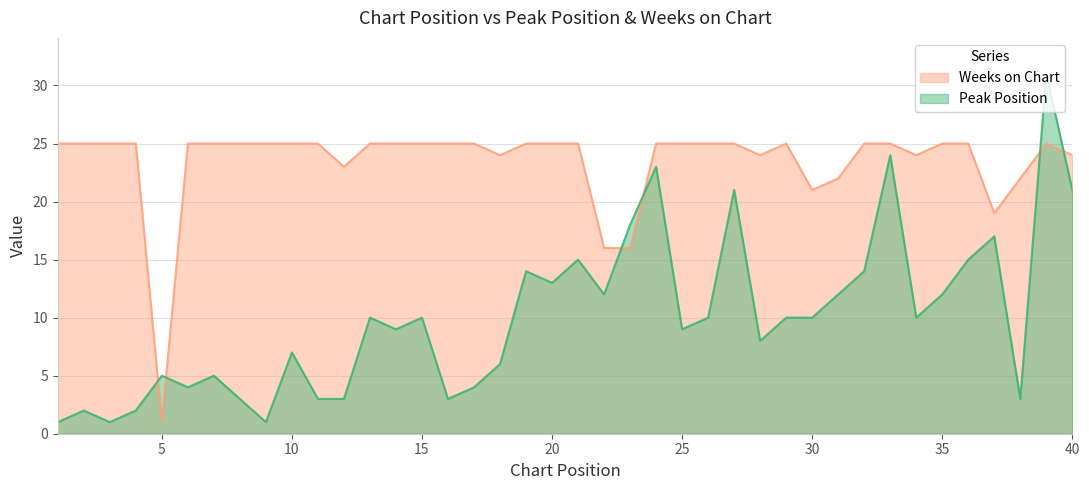

Reading right to left, transcribe all the data shown in this chart.

Peak Position: 21	31	3	17	15	12	10	24	14	12	10	10	8	21	10	9	23	18	12	15	13	14	6	4	3	10	9	10	3	3	7	1	3	5	4	5	2	1	2	1
Weeks on Chart: 24	25	22	19	25	25	24	25	25	22	21	25	24	25	25	25	25	16	16	25	25	25	24	25	25	25	25	25	23	25	25	25	25	25	25	1	25	25	25	25